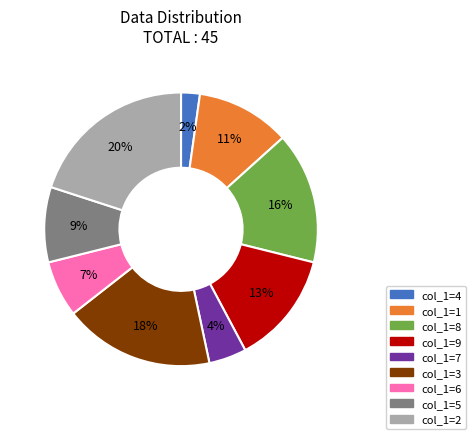

Rank the categories by value from highest to lowest.

col_1=2, col_1=3, col_1=8, col_1=9, col_1=1, col_1=5, col_1=6, col_1=7, col_1=4